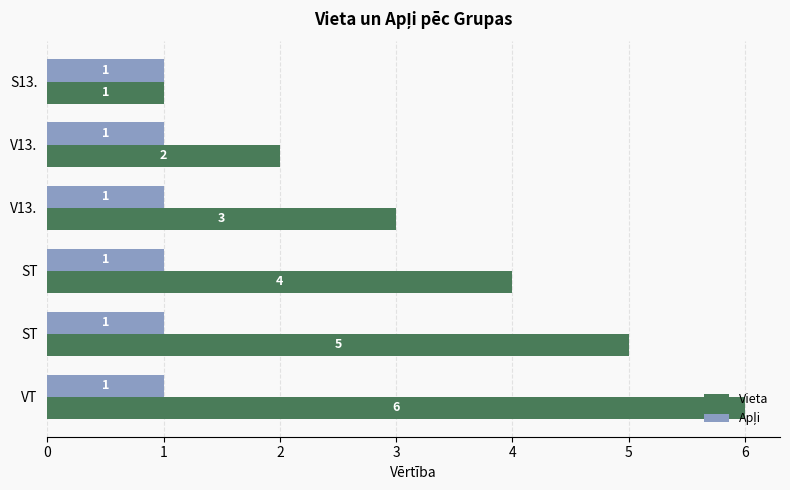

How many data points does each series have?

6